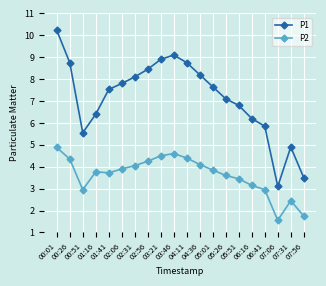

The value of P2 at 03:21 is 1.7. True or false?

False